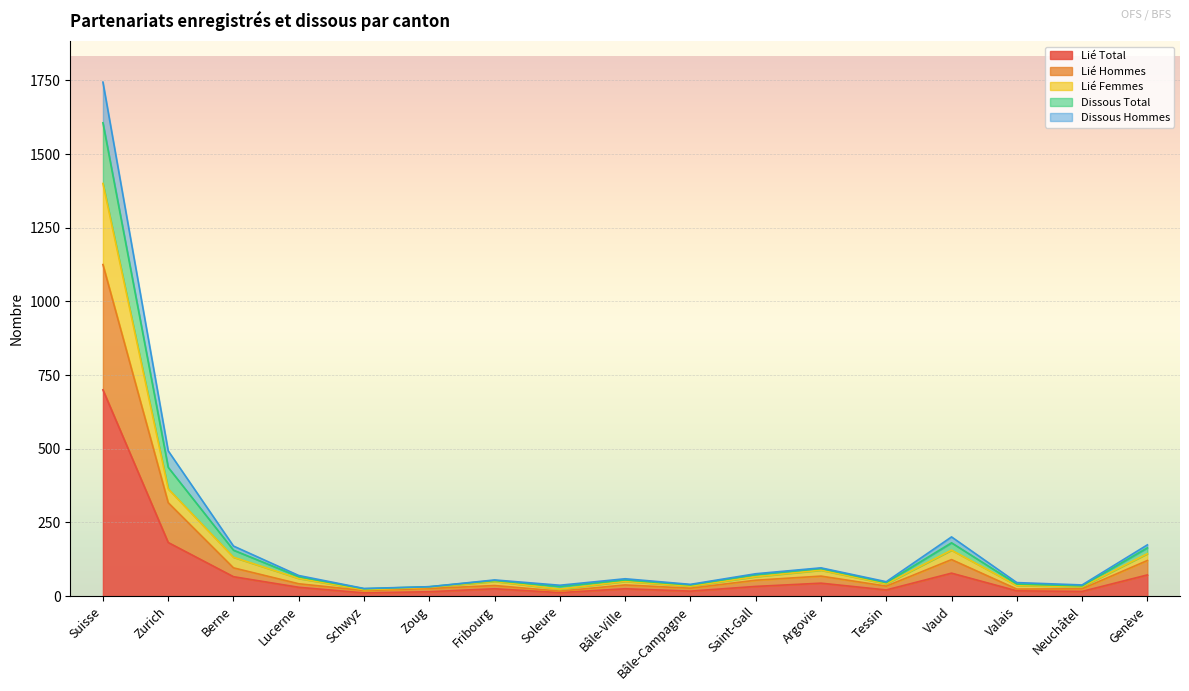

At which category does Dissous Hommes reach its first local peak?

Fribourg